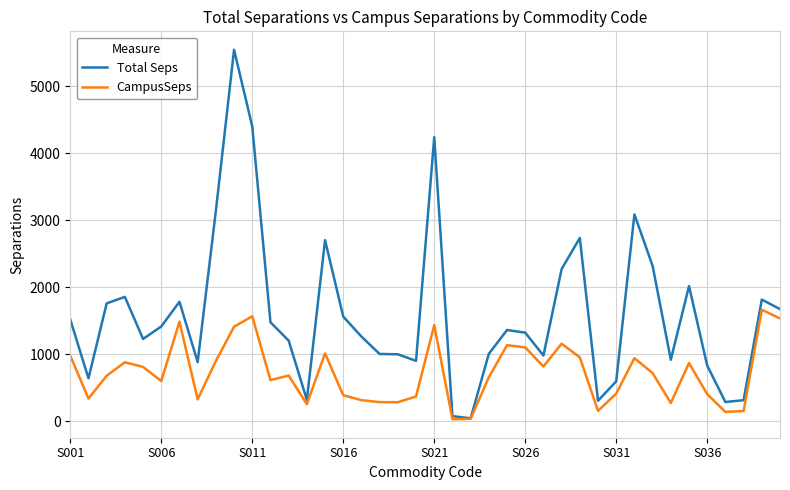

List the series in order of their peak value, lowest first.

CampusSeps, Total Seps